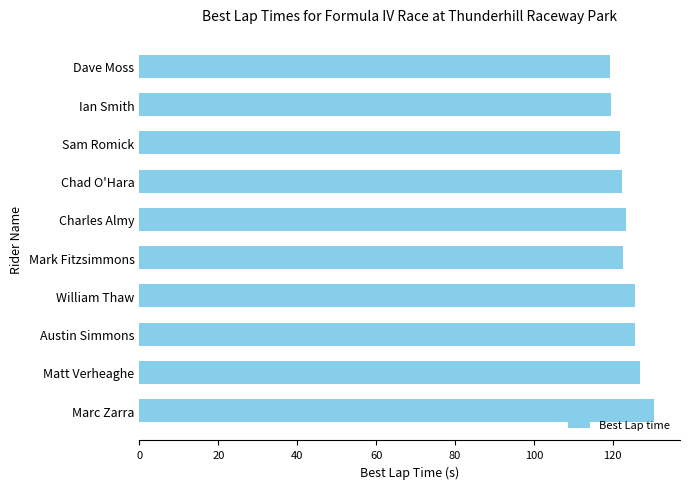

What is the approximate value at Matt Verheaghe?

126.9